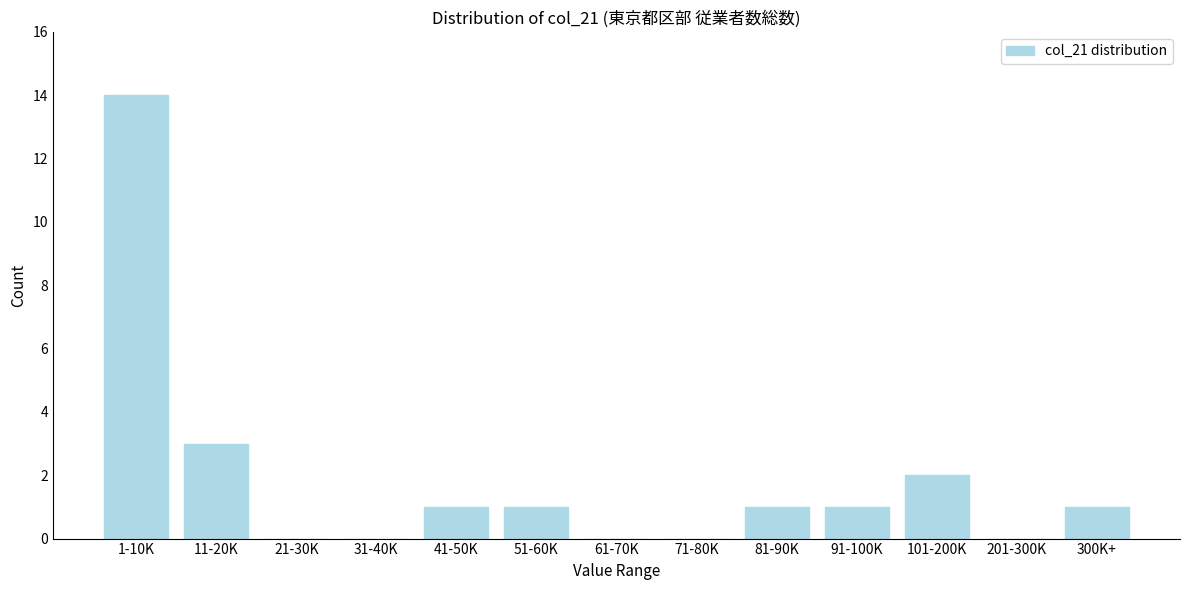

Reading right to left, list all the values displayed in this chart.

300K+=1	201-300K=0	101-200K=2	91-100K=1	81-90K=1	71-80K=0	61-70K=0	51-60K=1	41-50K=1	31-40K=0	21-30K=0	11-20K=3	1-10K=14